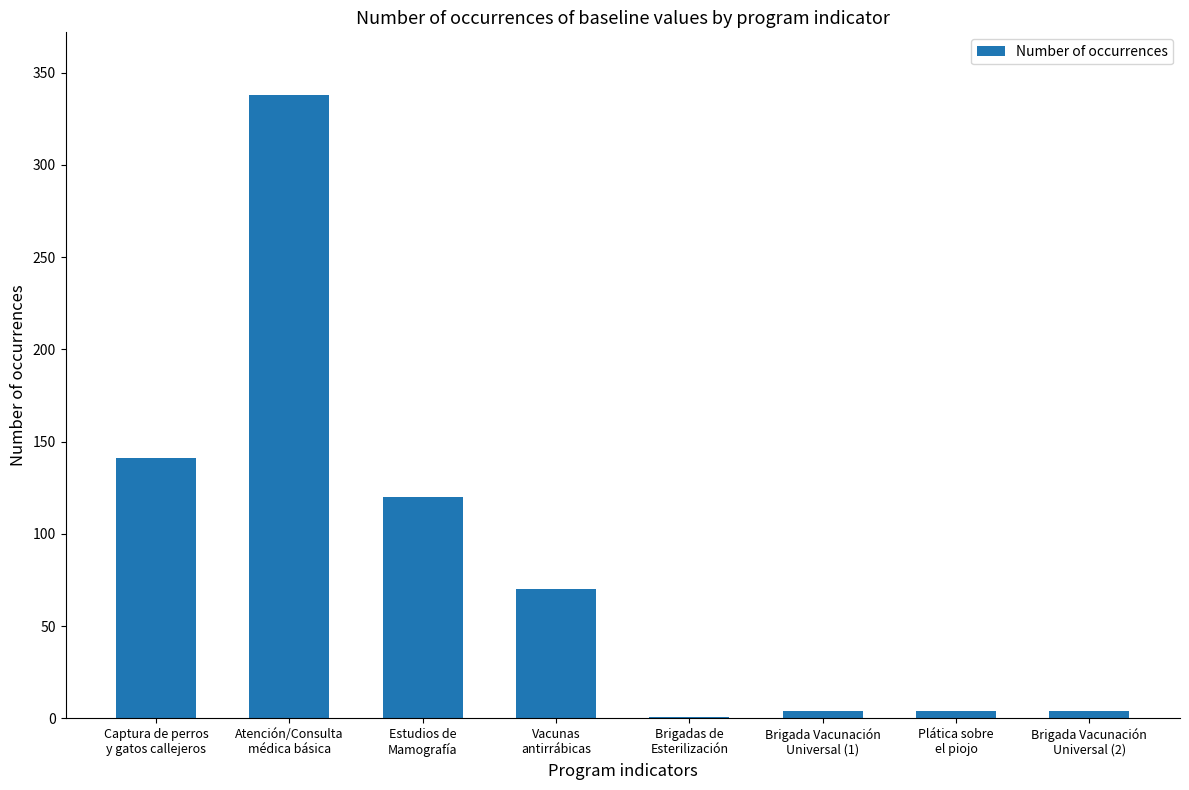

Reading left to right, list all the values displayed in this chart.

141	338	120	70	1	4	4	4